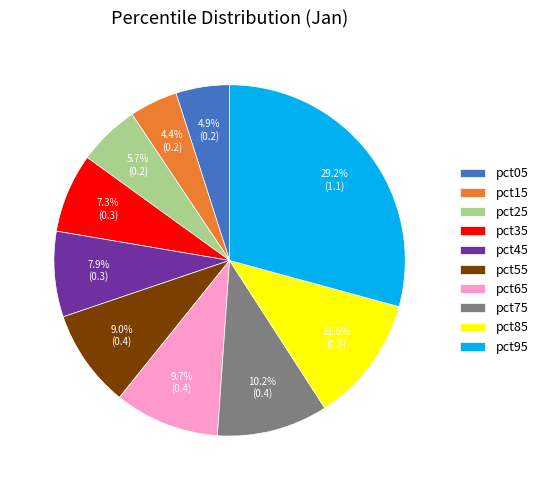

Combined, do pct15 and pct75 account for over 50%?

No